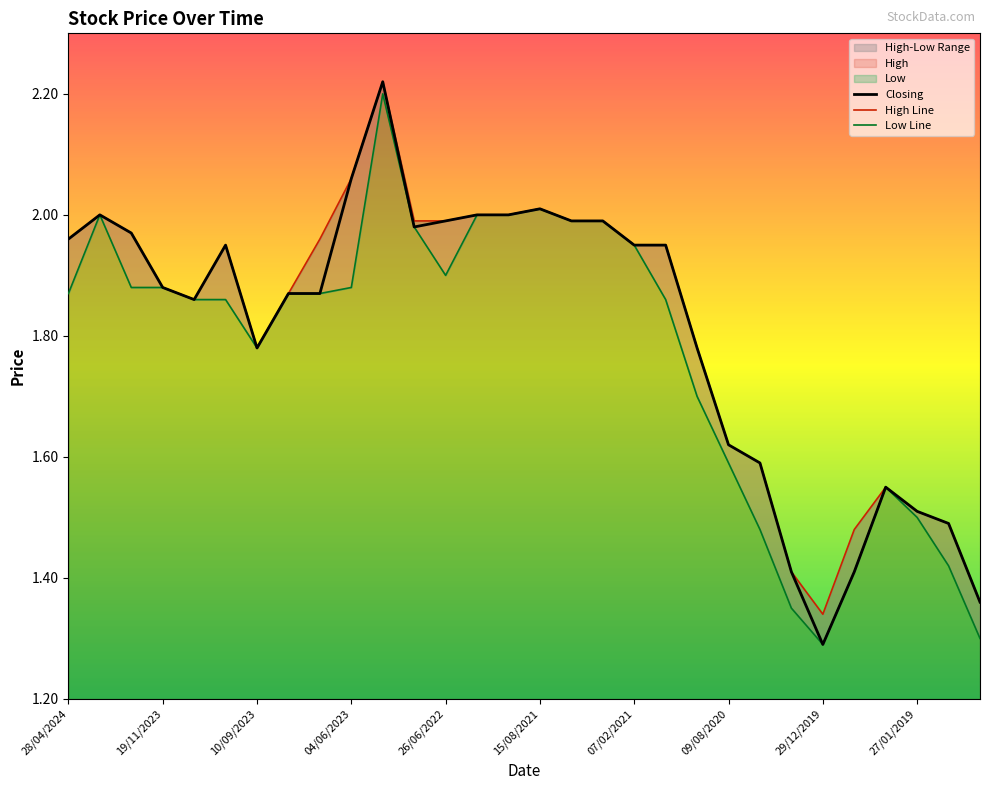

What is the average value of the Closing series?

1.8